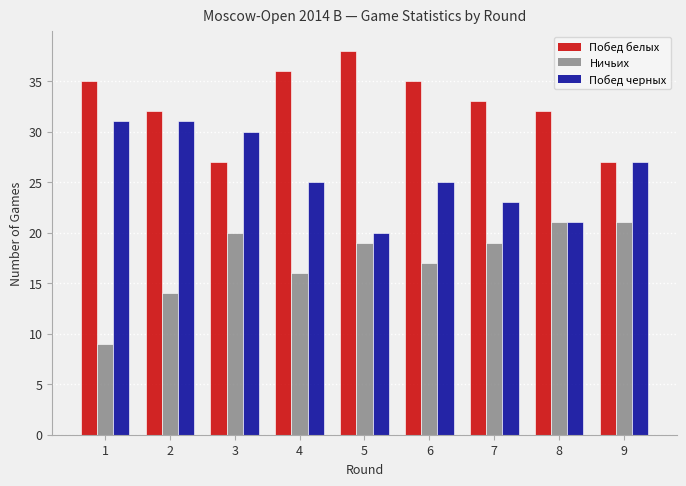

How many values in the Побед белых series are below 33?

4